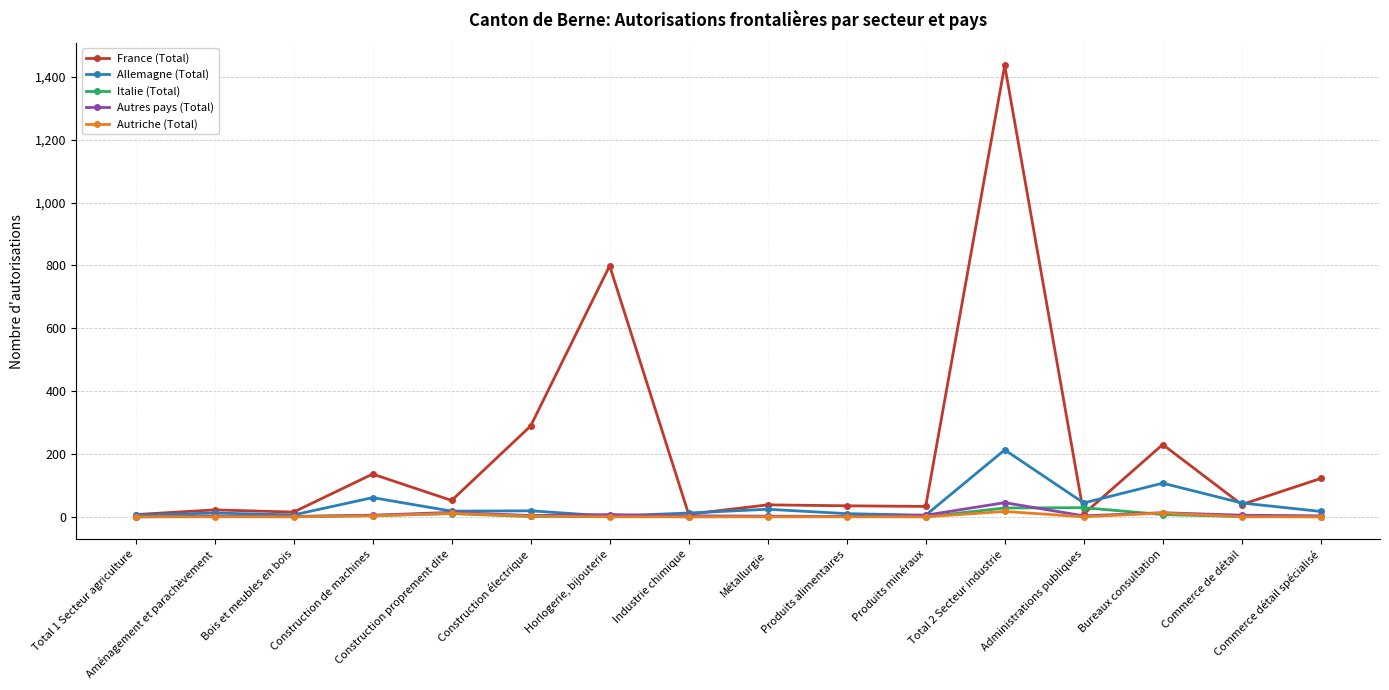

Is the value of Autres pays (Total) at Total 2 Secteur industrie greater than the value of Italie (Total) at Construction électrique?

Yes